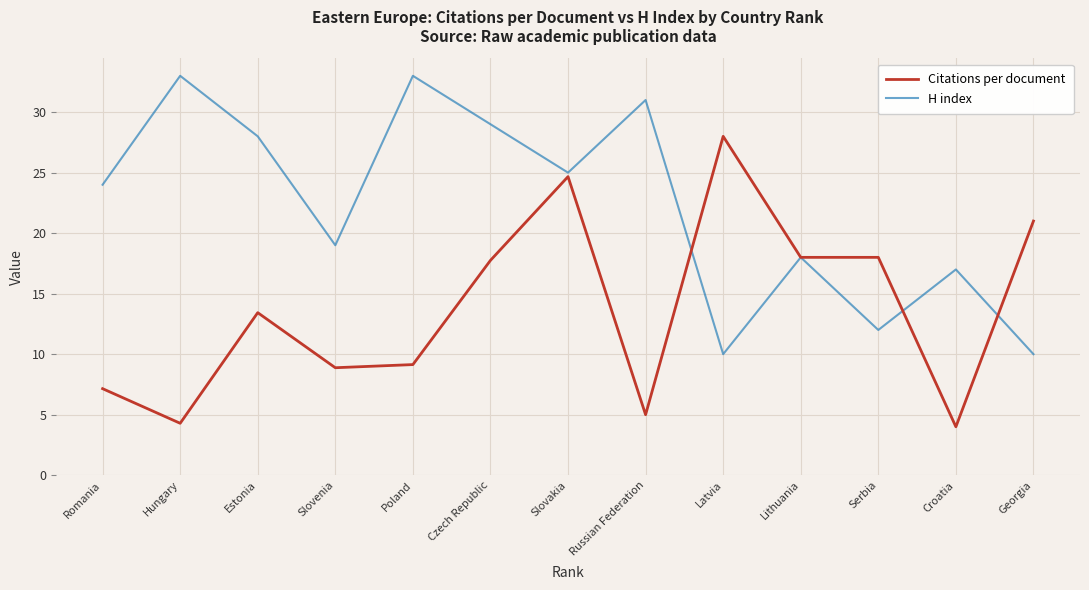

List the series in order of their overall mean, lowest first.

Citations per document, H index